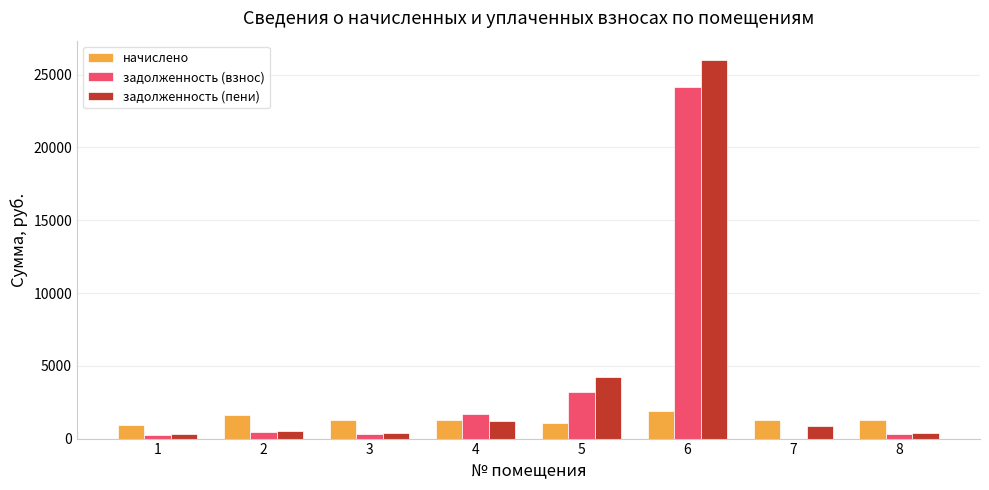

True or false: задолженность (пени) has a value of 1231.2 at 4.

True